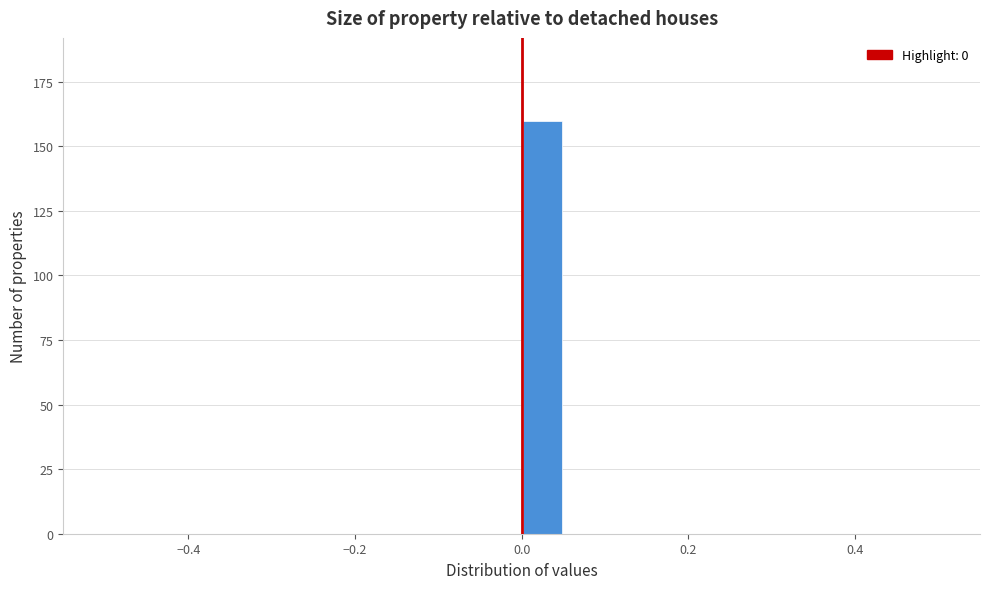

Around what value on the x-axis is the tallest bar? Give the approximate position of its centre, as read against the axis.

0.02